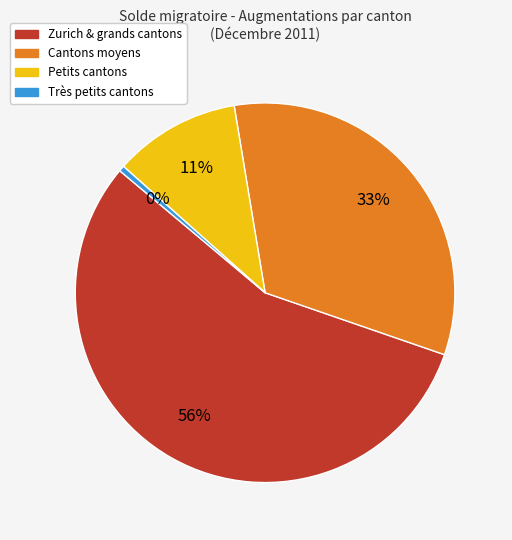

True or false: Très petits cantons accounts for 0% of the total.

True